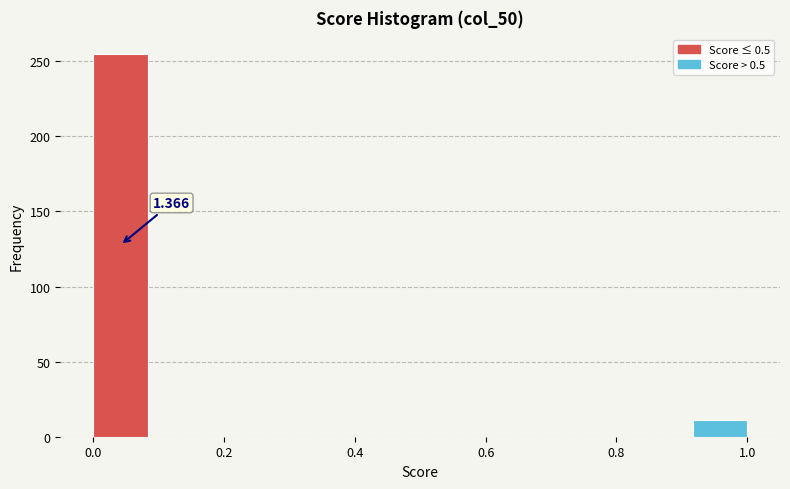

Over which range of the x-axis is the bar tallest?

0.00 to 0.08